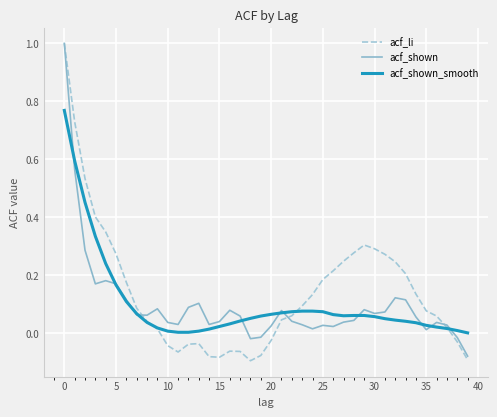

Which series has the widest spread of values?

acf_li